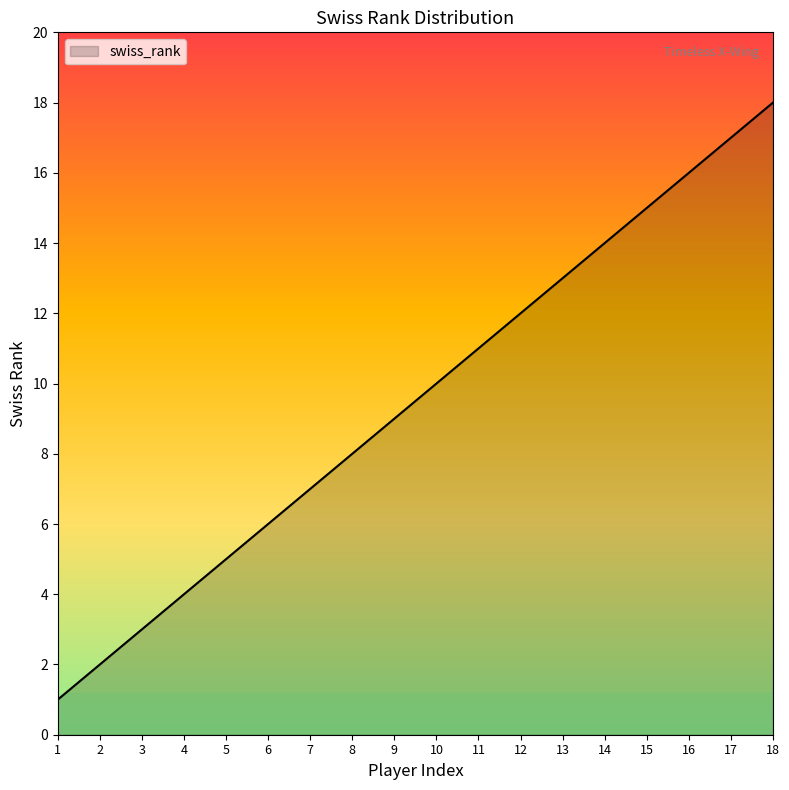

What is the ratio of the value at 15 to the value at 18?

0.8